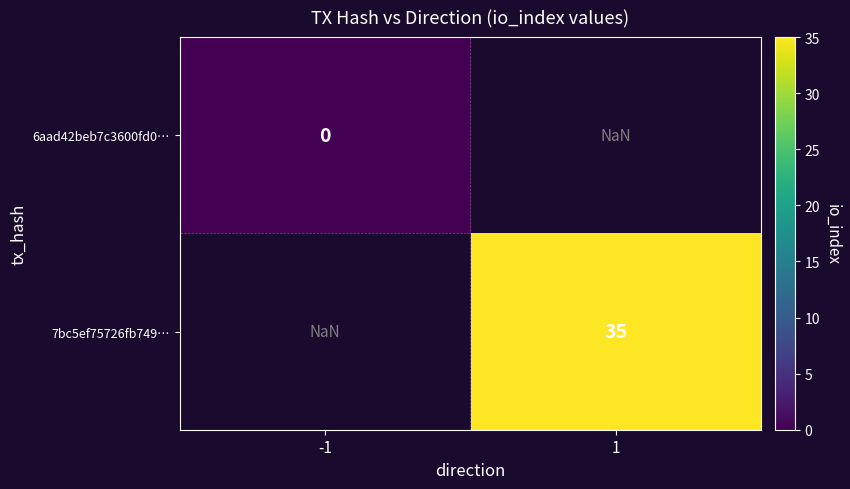

Is the value of 7bc5ef75726fb749… at 1 greater than the value of 6aad42beb7c3600fd0… at -1?

Yes